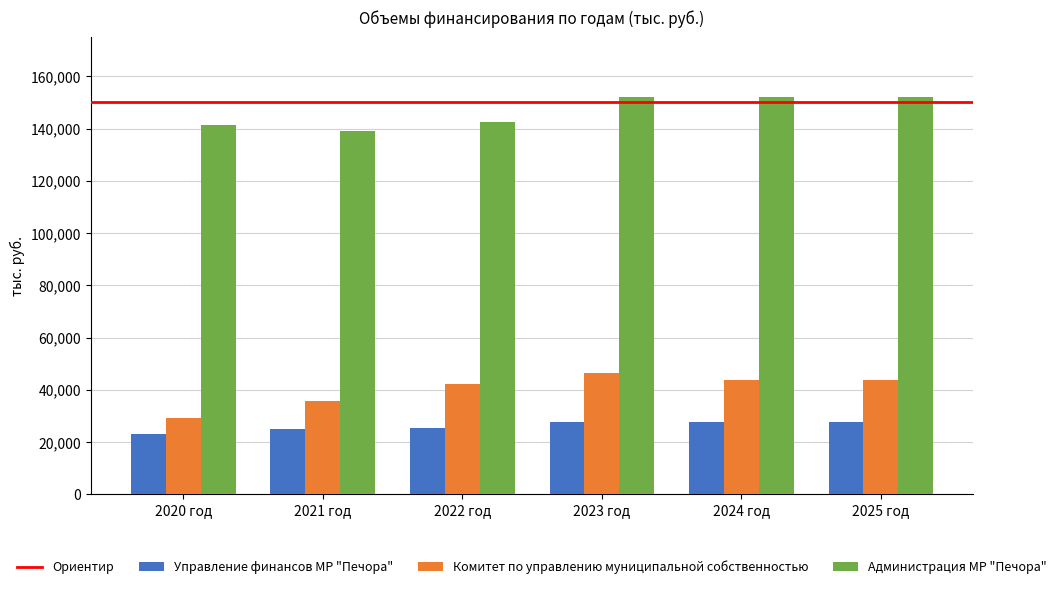

At which label is Комитет по управлению муниципальной собственностью closest to 37800?

2021 год